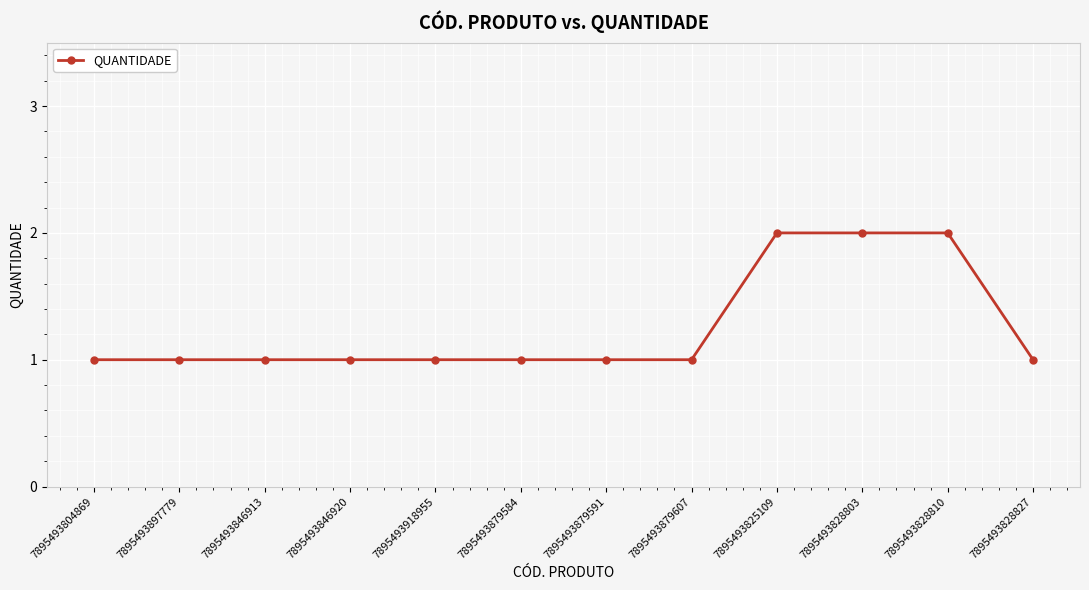

Reading right to left, list all the values displayed in this chart.

7895493828827=1	7895493828810=2	7895493828803=2	7895493825109=2	7895493879607=1	7895493879591=1	7895493879584=1	7895493918955=1	7895493846920=1	7895493846913=1	7895493897779=1	7895493804869=1